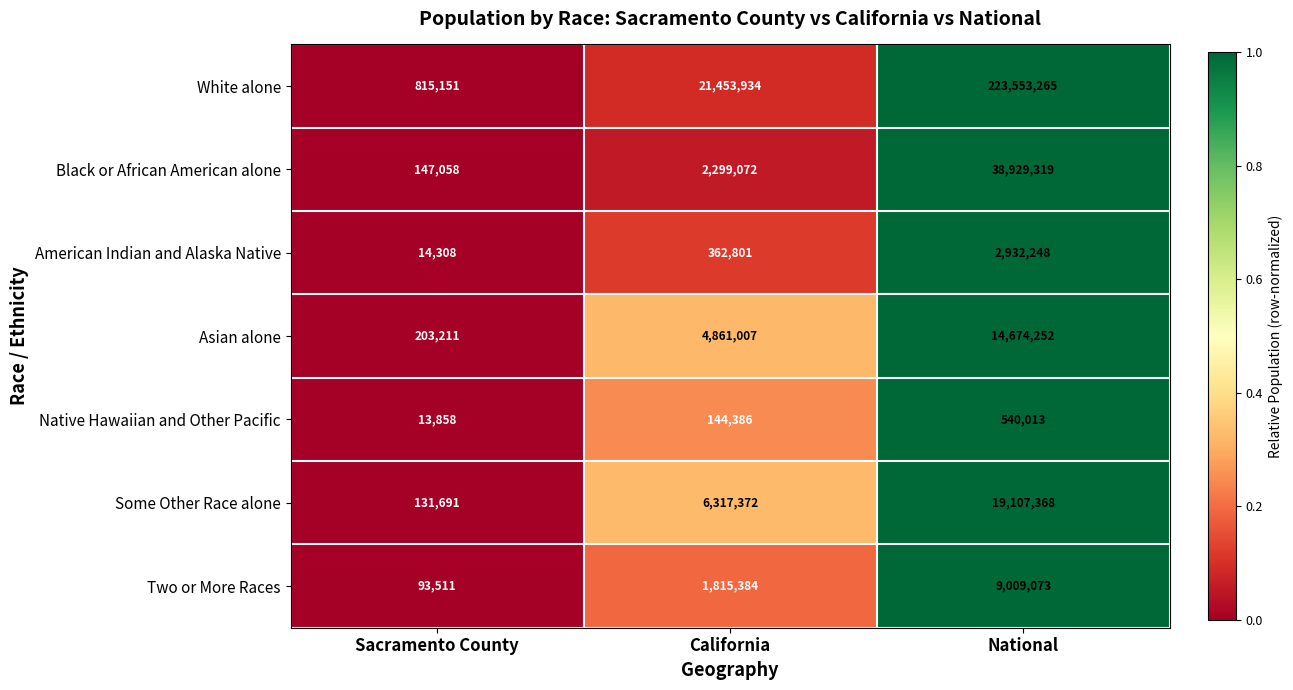

How many distinct data groups are displayed?

7